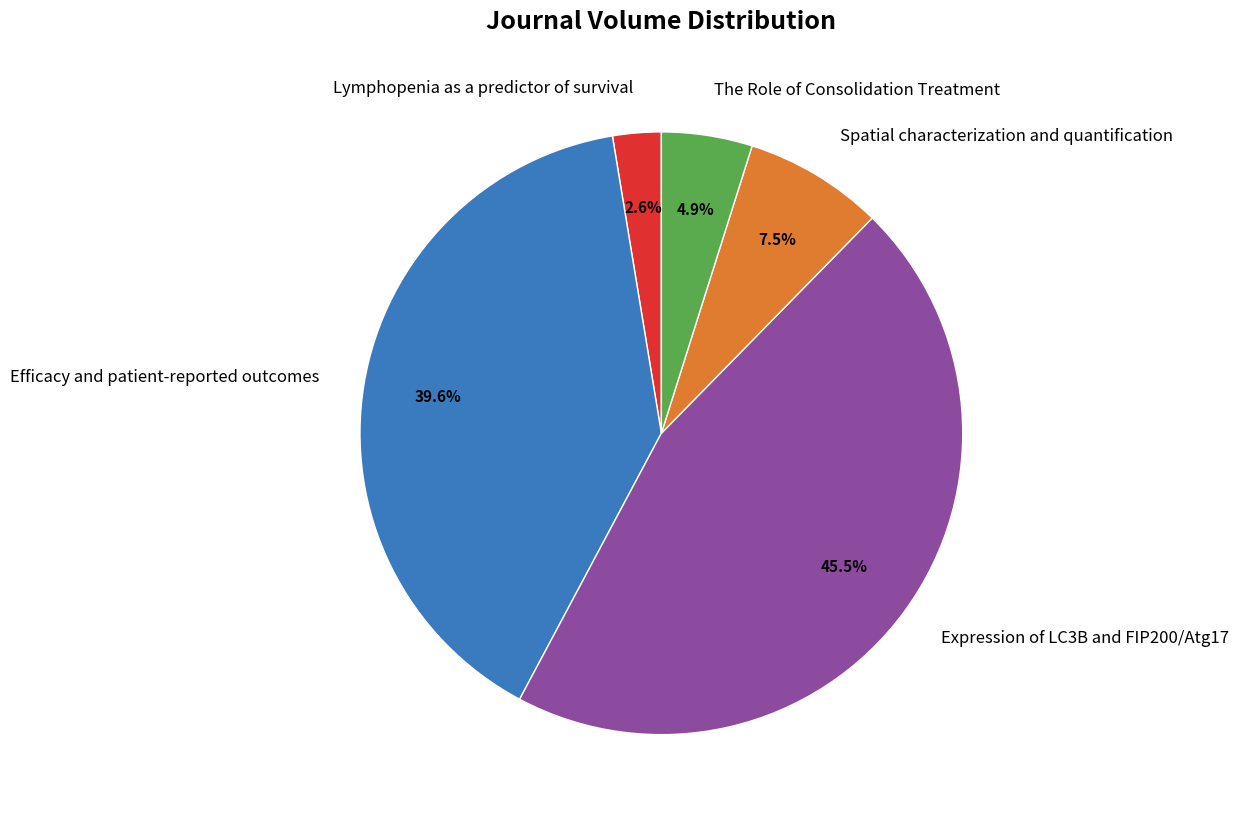

Which slice is the largest?

Expression of LC3B and FIP200/Atg17